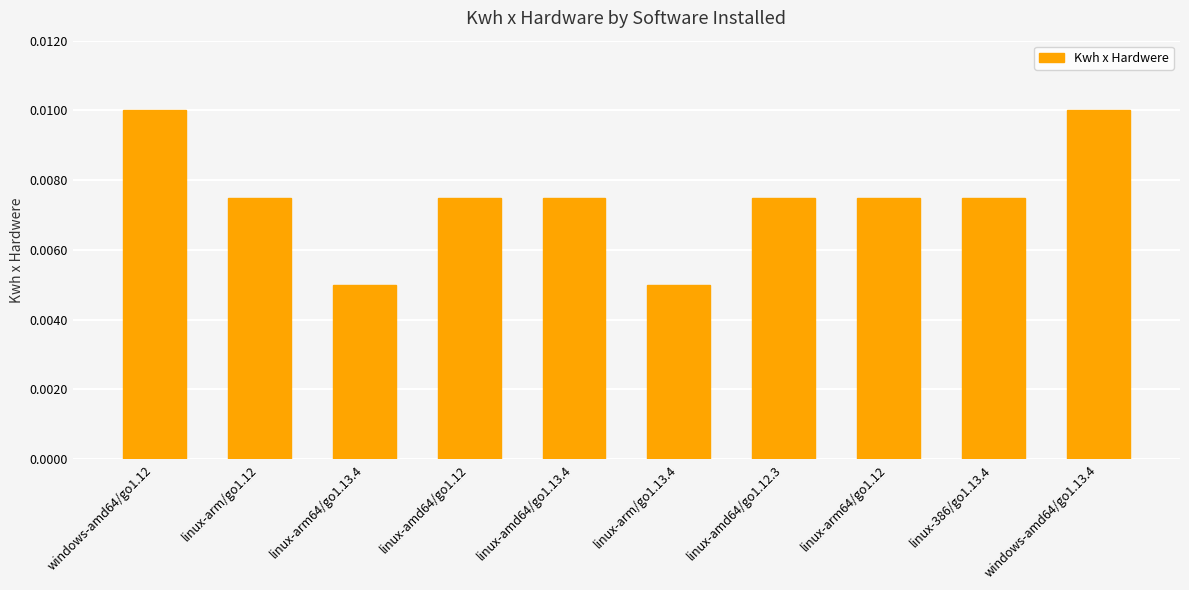

How many values are between 0 and 1?

10